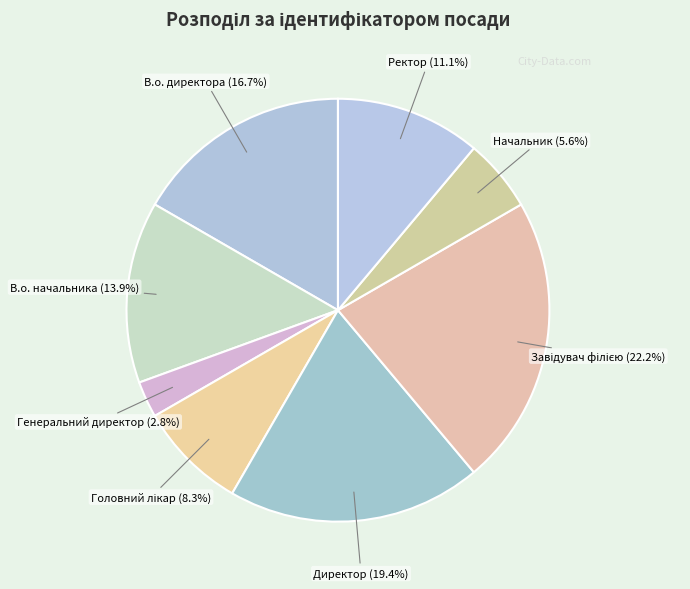

Which slice is the smallest?

Генеральний директор